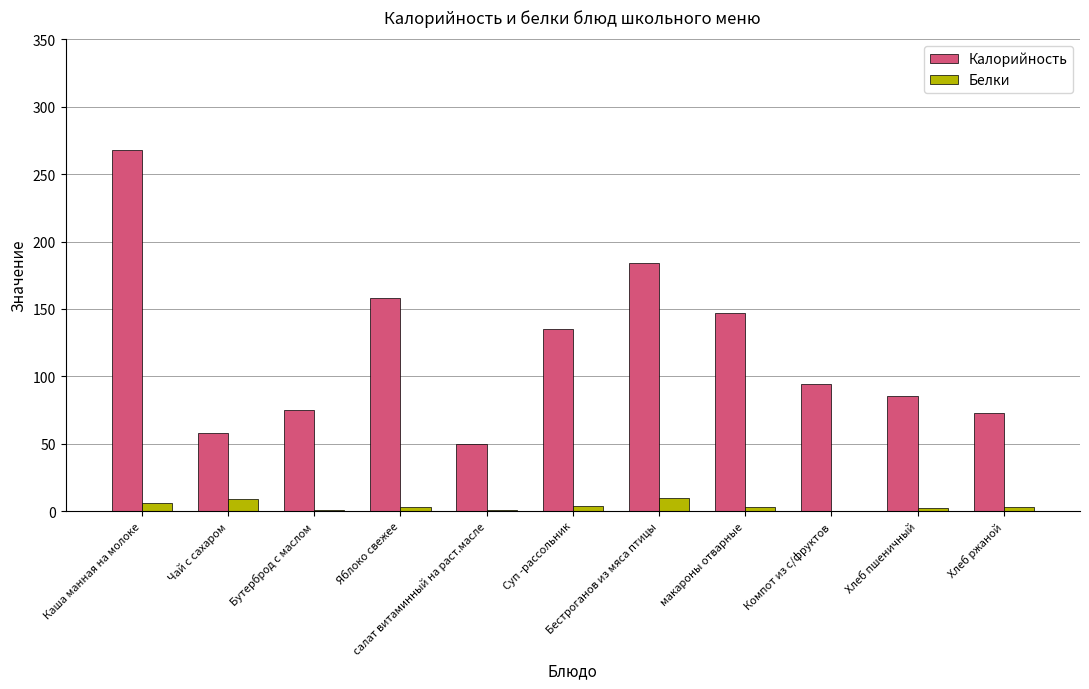

What is the sum of all Белки values?

42.4